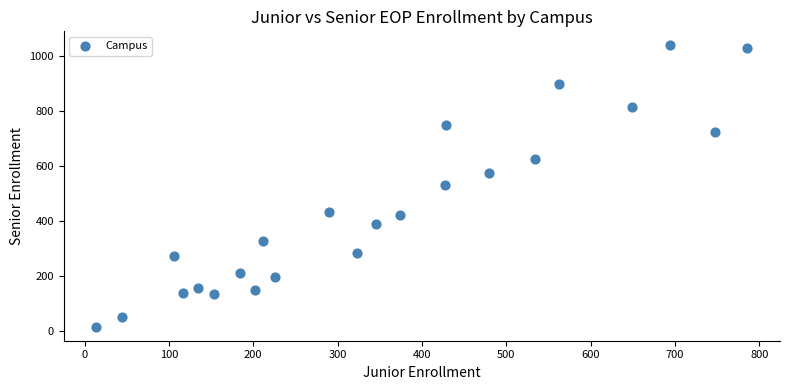

What is the range of Y values (max minus min)?

1023